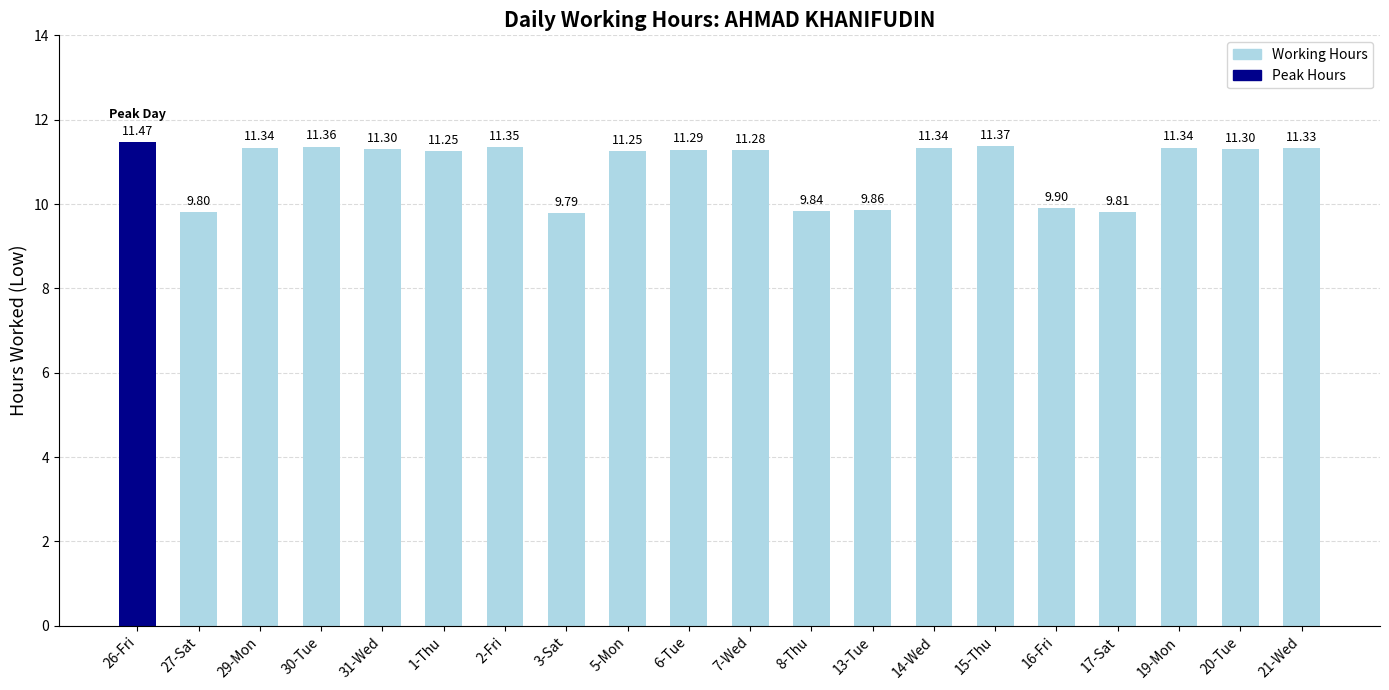

What is the ratio of the value at 20-Tue to the value at 27-Sat?

1.2